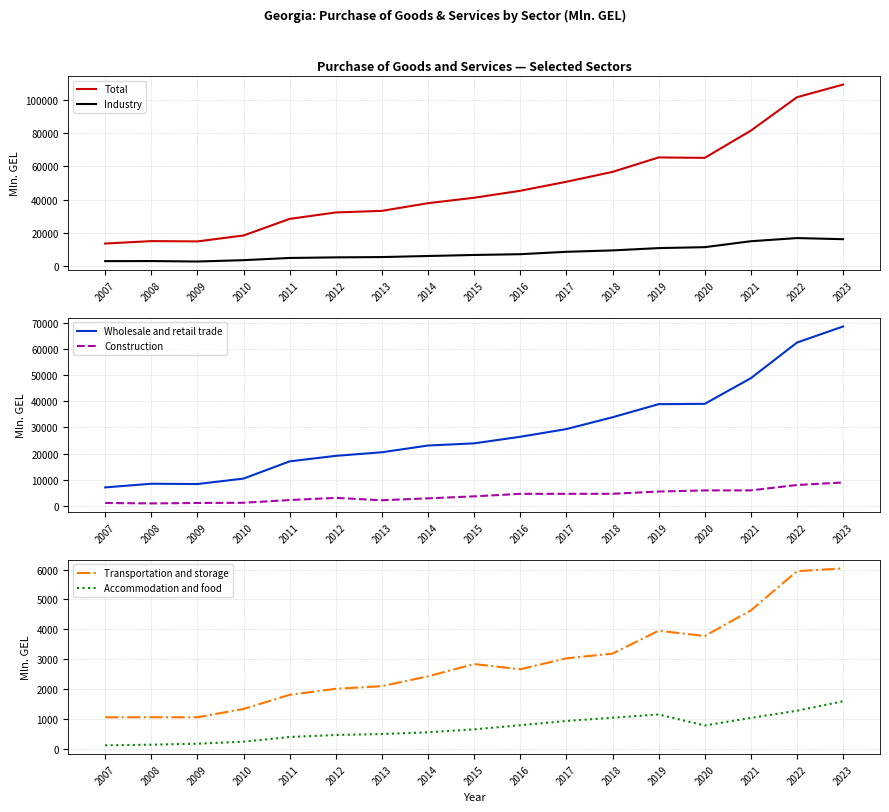

How many intersections are there between Construction and Transportation and storage?

4